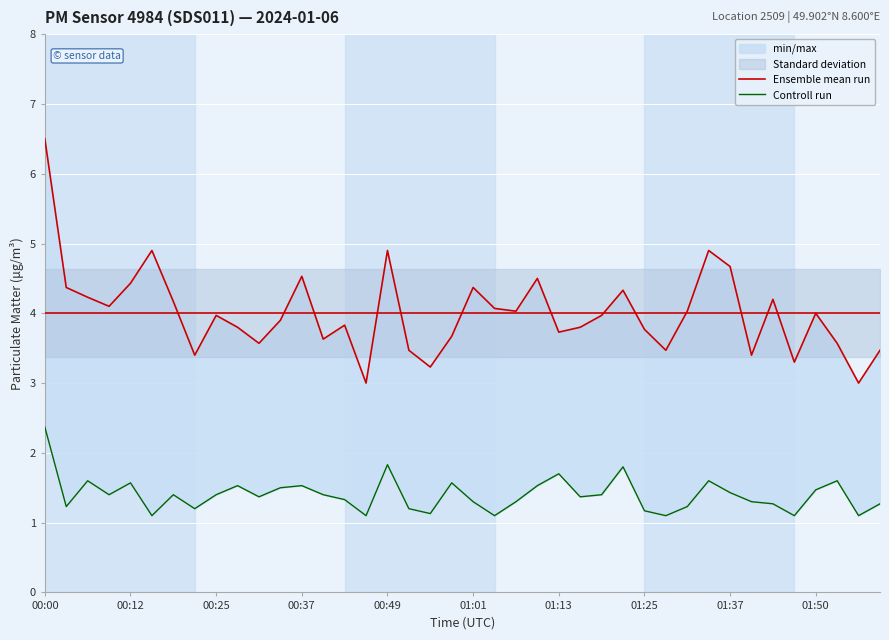

The value of P2 at 00:15 is 1.1. True or false?

True